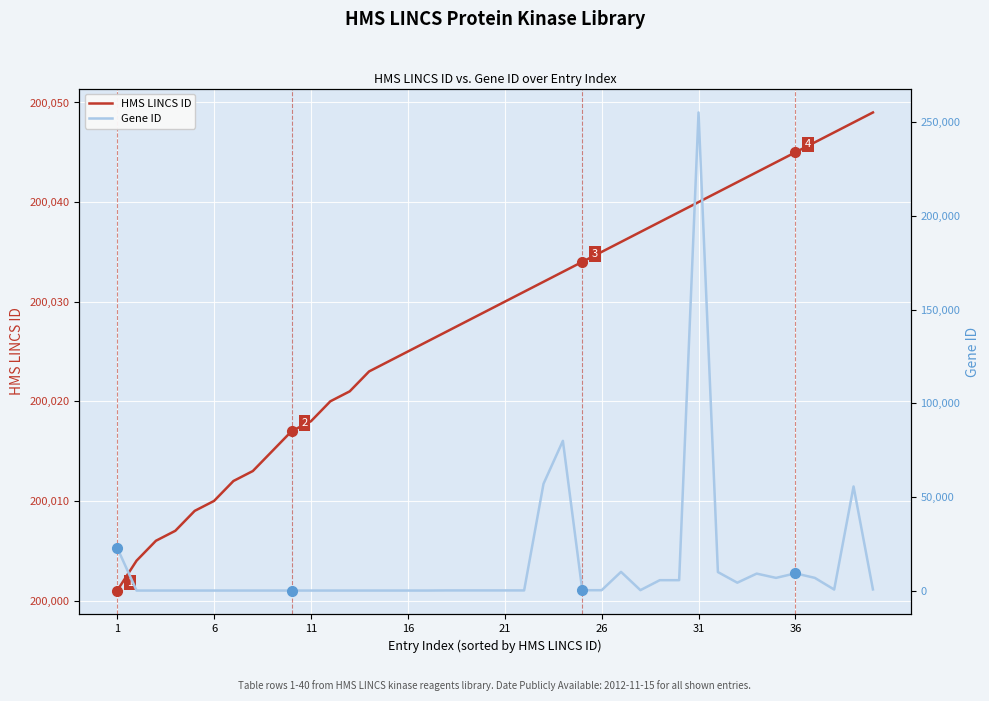

Reading left to right, transcribe all the data shown in this chart.

HMS LINCS ID: 200001	200004	200006	200007	200009	200010	200012	200013	200015	200017	200018	200020	200021	200023	200024	200025	200026	200027	200028	200029	200030	200031	200032	200033	200034	200035	200036	200037	200038	200039	200040	200041	200042	200043	200044	200045	200046	200047	200048	200049
Gene ID: 22848	25	25	25	25	25	25	25	25	25	25	25	25	25	25	25	27	90	91	92	93	94	56997	79934	207	208	10000	238	5562	5563	255239	9891	4217	9064	6790	9212	6795	558	55589	640